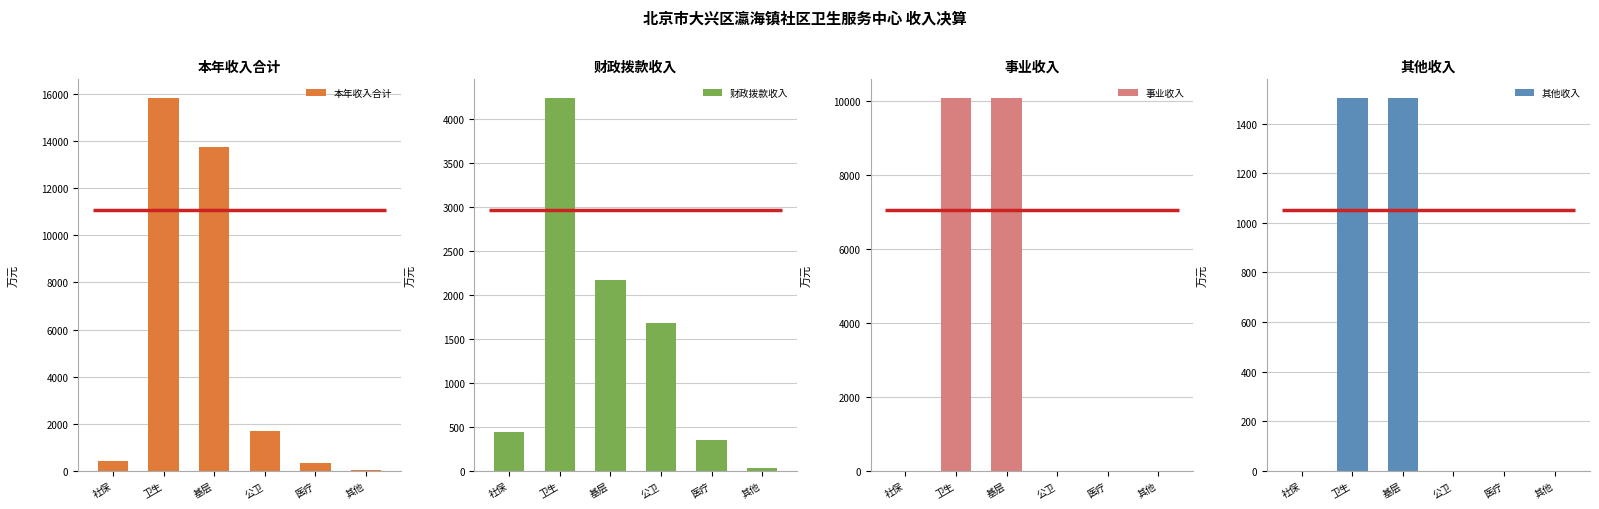

Reading left to right, transcribe all the data shown in this chart.

本年收入合计: 社保=439.8	卫生=15830.9	基层=13757.1	公卫=1687.1	医疗=347.1	其他=34.7
财政拨款收入: 社保=439.8	卫生=4243.5	基层=2169.6	公卫=1687.1	医疗=347.1	其他=34.7
事业收入: 社保=0.0	卫生=10083.6	基层=10083.6	公卫=0.0	医疗=0.0	其他=0.0
其他收入: 社保=0.0	卫生=1503.8	基层=1503.8	公卫=0.0	医疗=0.0	其他=0.0